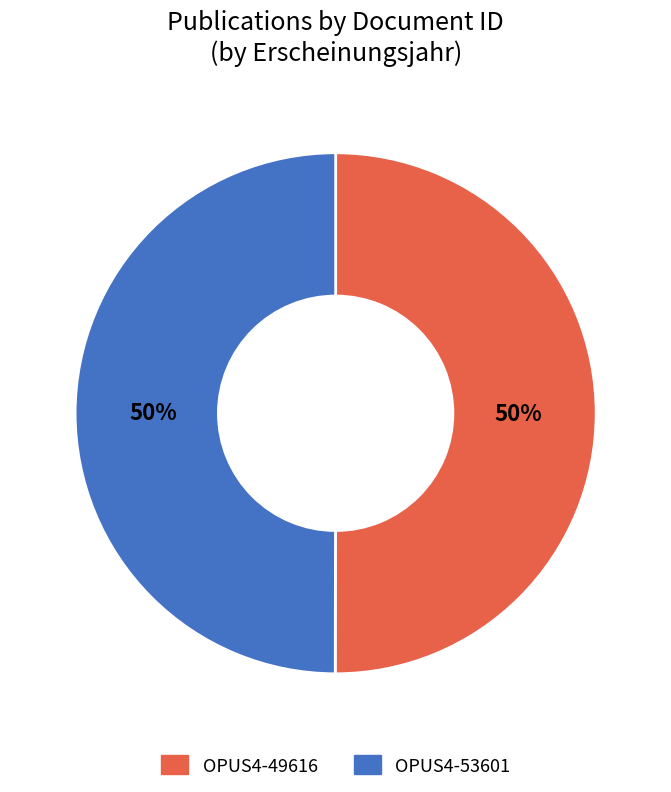

To the nearest percent, what is the combined percentage of OPUS4-53601 and OPUS4-49616?

100%